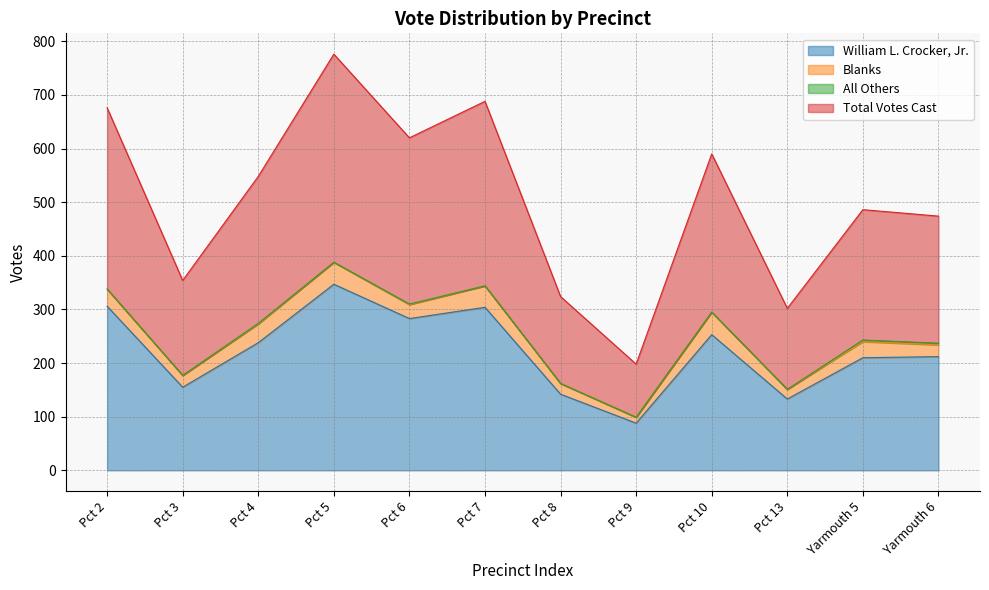

What is the minimum value for Total Votes Cast?

99